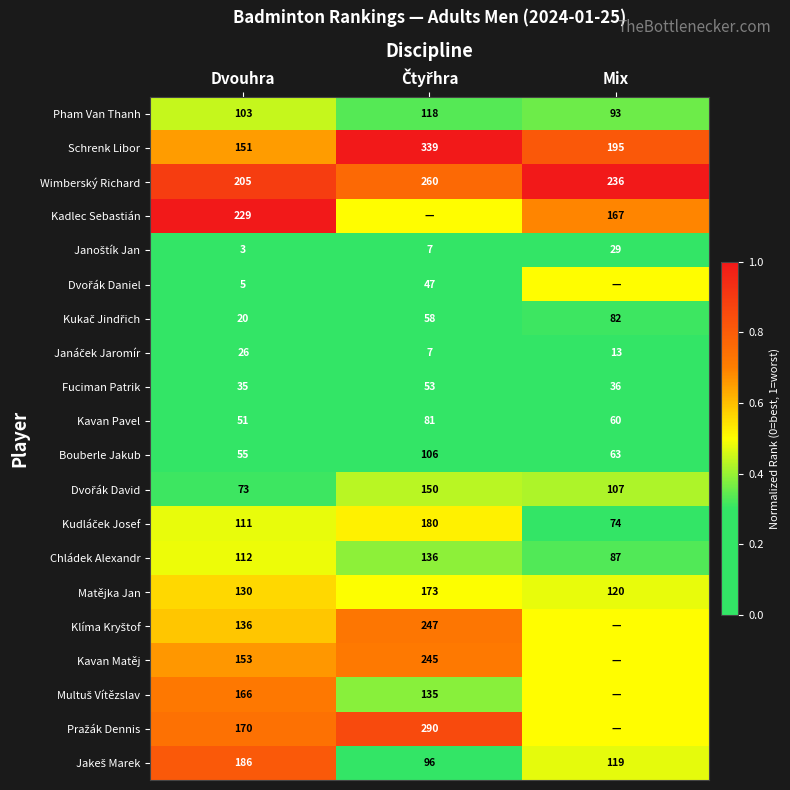

At which label is Bouberle Jakub closest to 80?

Mix